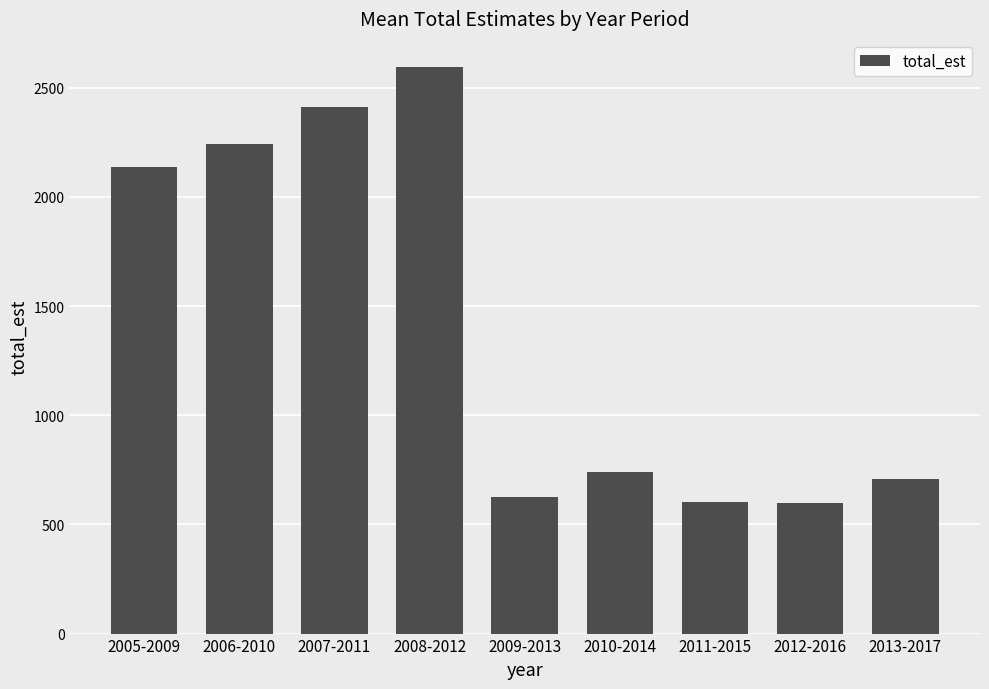

What is the sum of all values?

12654